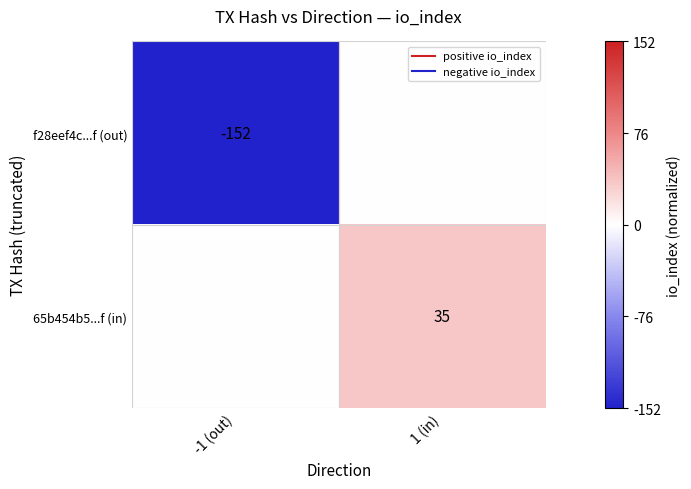

The value of 65b454b5...f (in) at -1 (out) is 0.1. True or false?

False